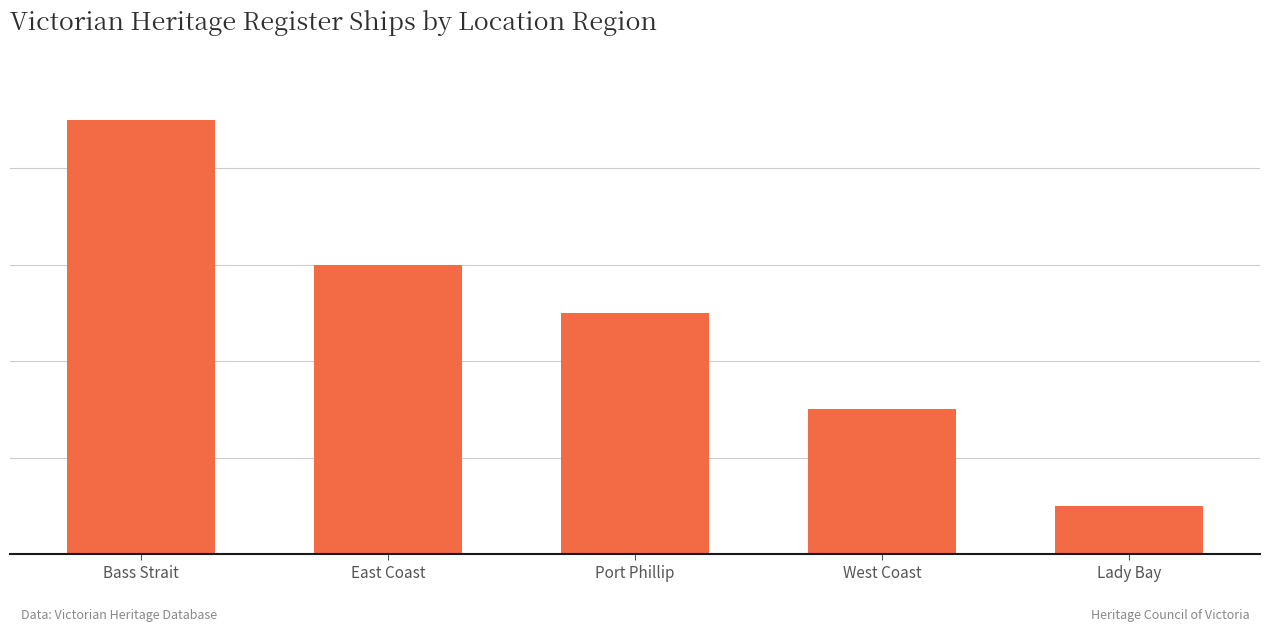

What is the approximate value at Bass Strait?

9